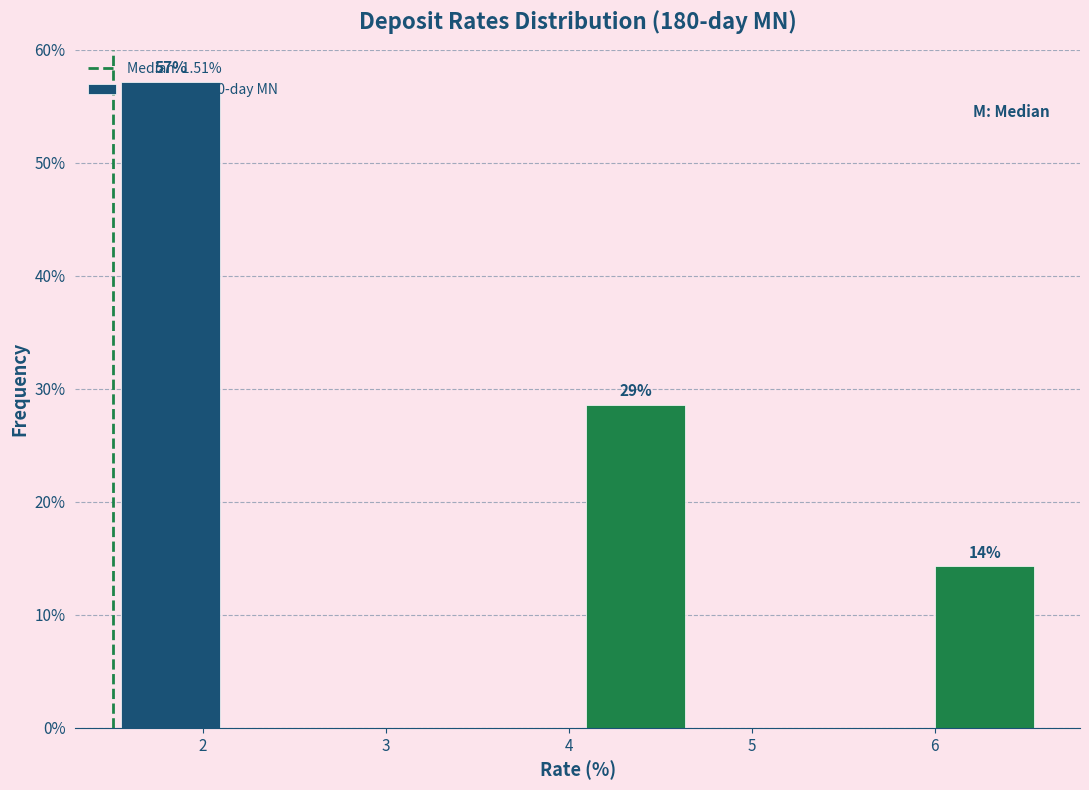

Which range on the x-axis has the tallest bar?

1.5 to 2.1